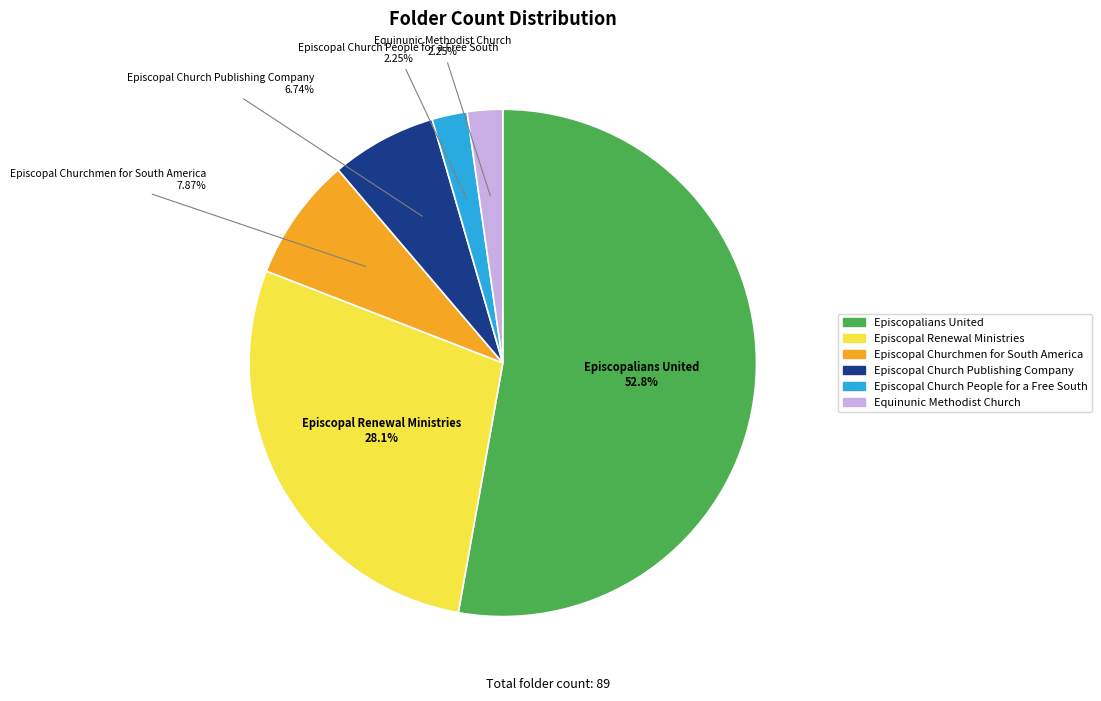

Does any single category account for the majority?

Yes